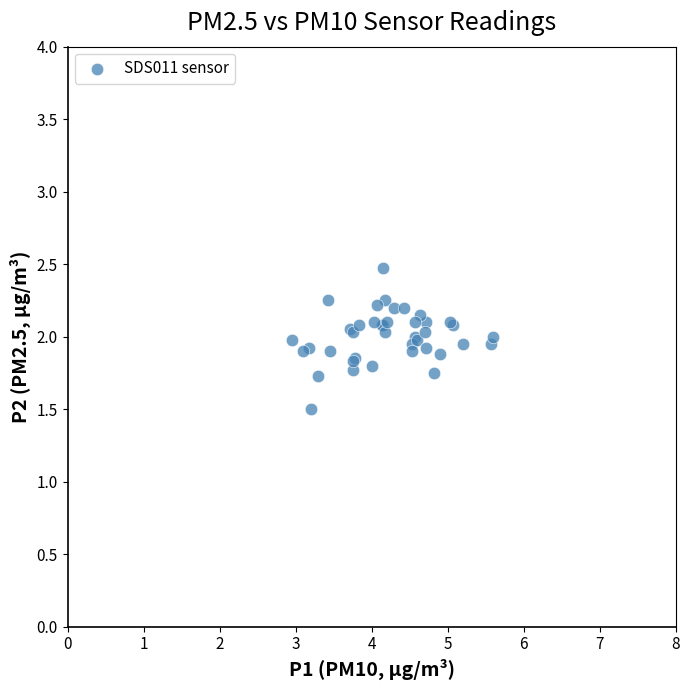

What Y value in the scatter plot is closest to 1?

1.5